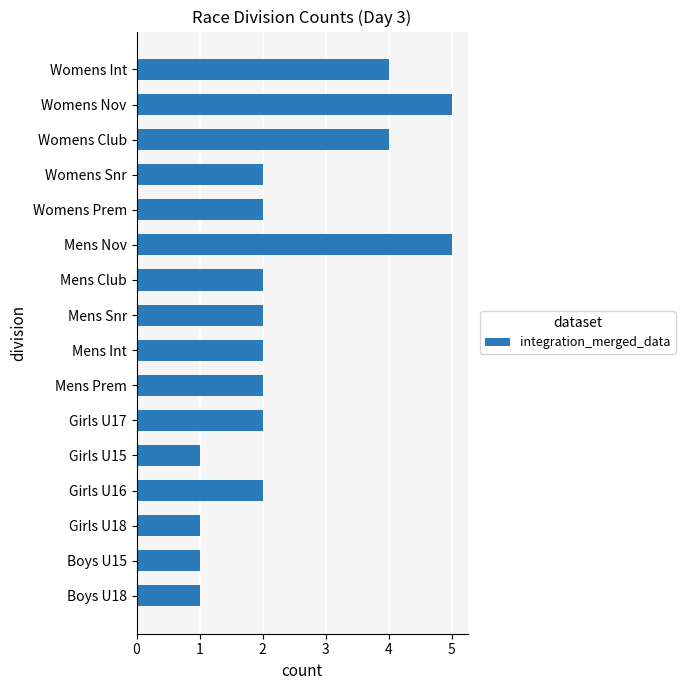

Count the values in the range 2 to 4.

10